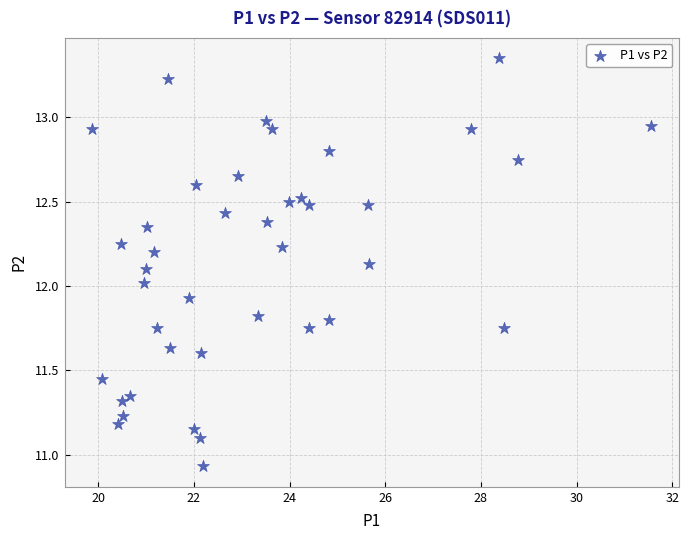

What is the range of X values (max minus min)?

11.7